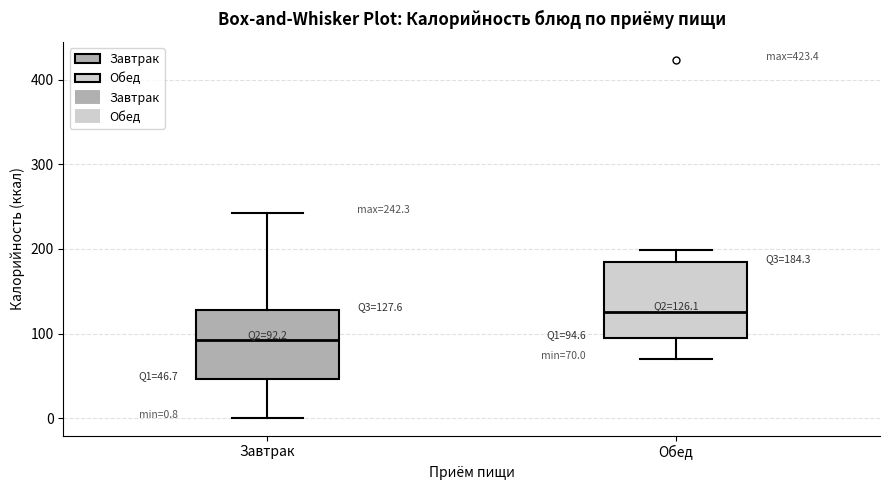

Which box has the highest median line?

Обед